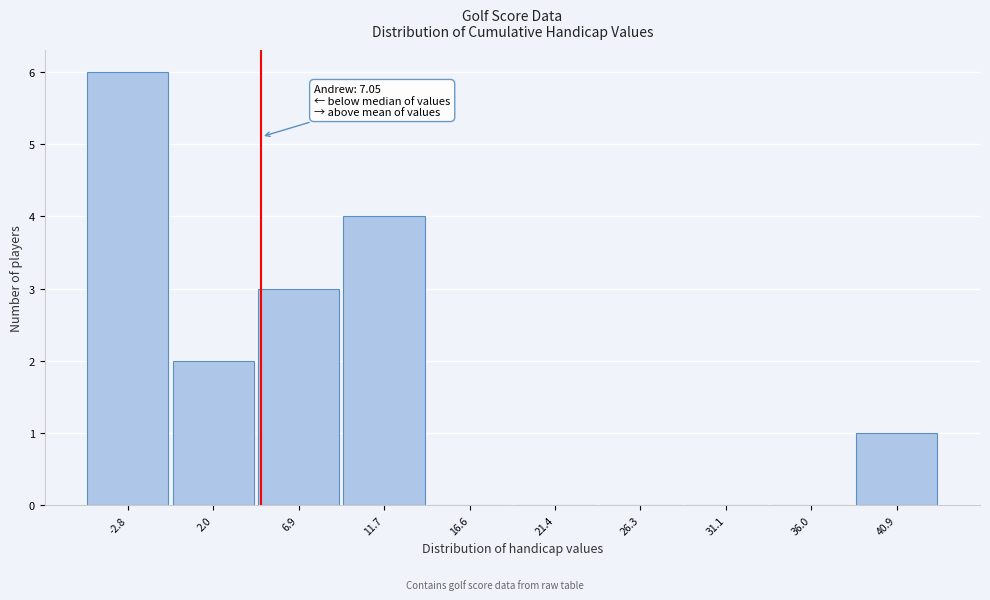

Reading left to right, transcribe all the data shown in this chart.

-2.8=6	2.0=2	6.9=3	11.7=4	16.6=0	21.4=0	26.3=0	31.1=0	36.0=0	40.9=1